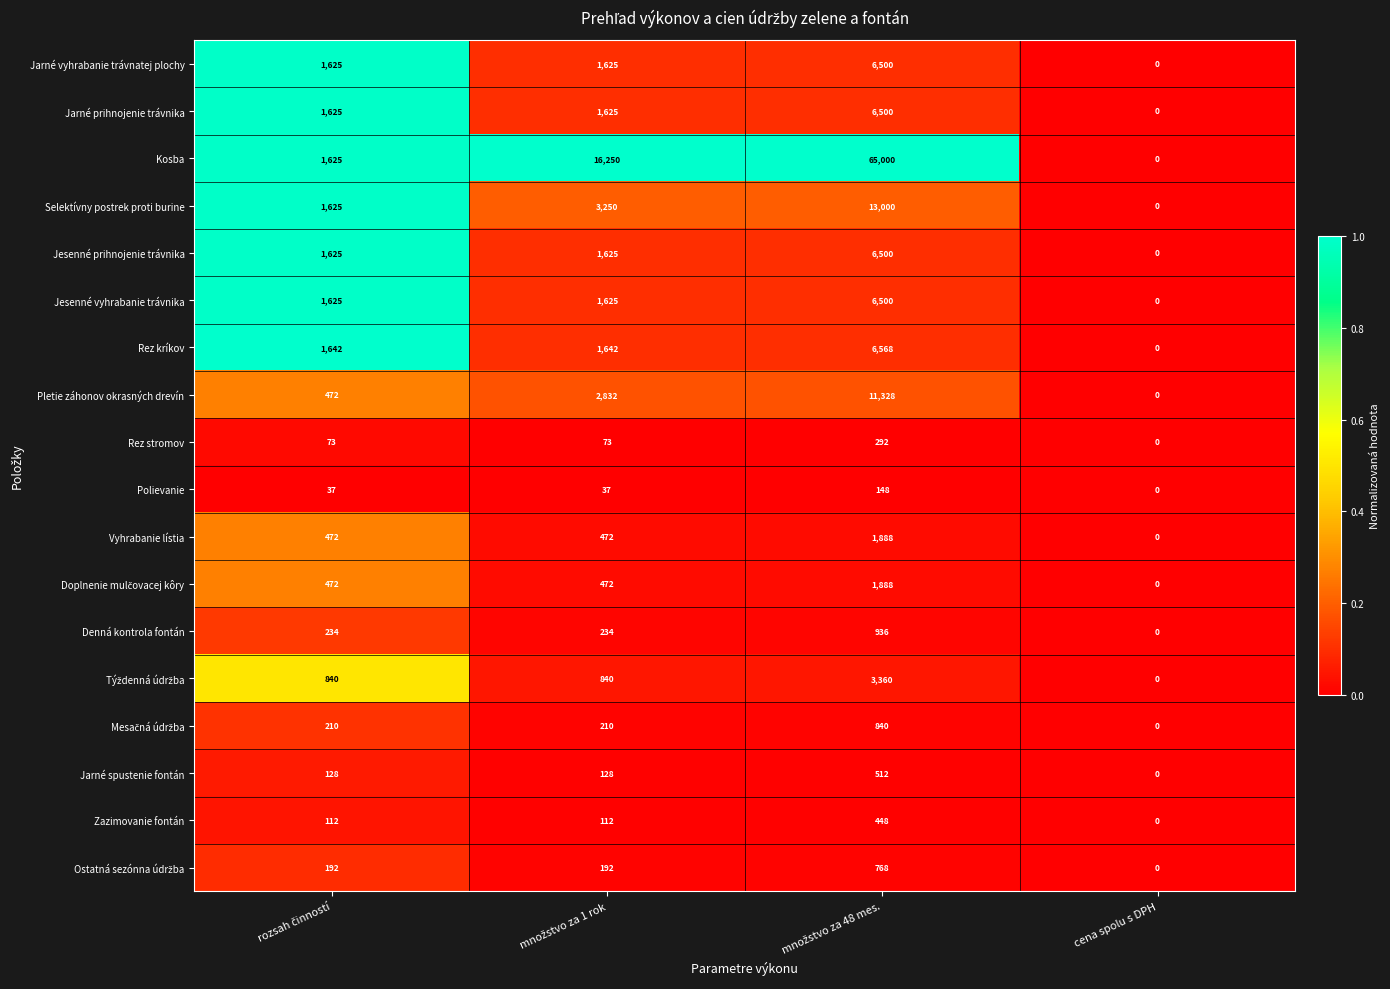

Which series has the widest spread of values?

Kosba